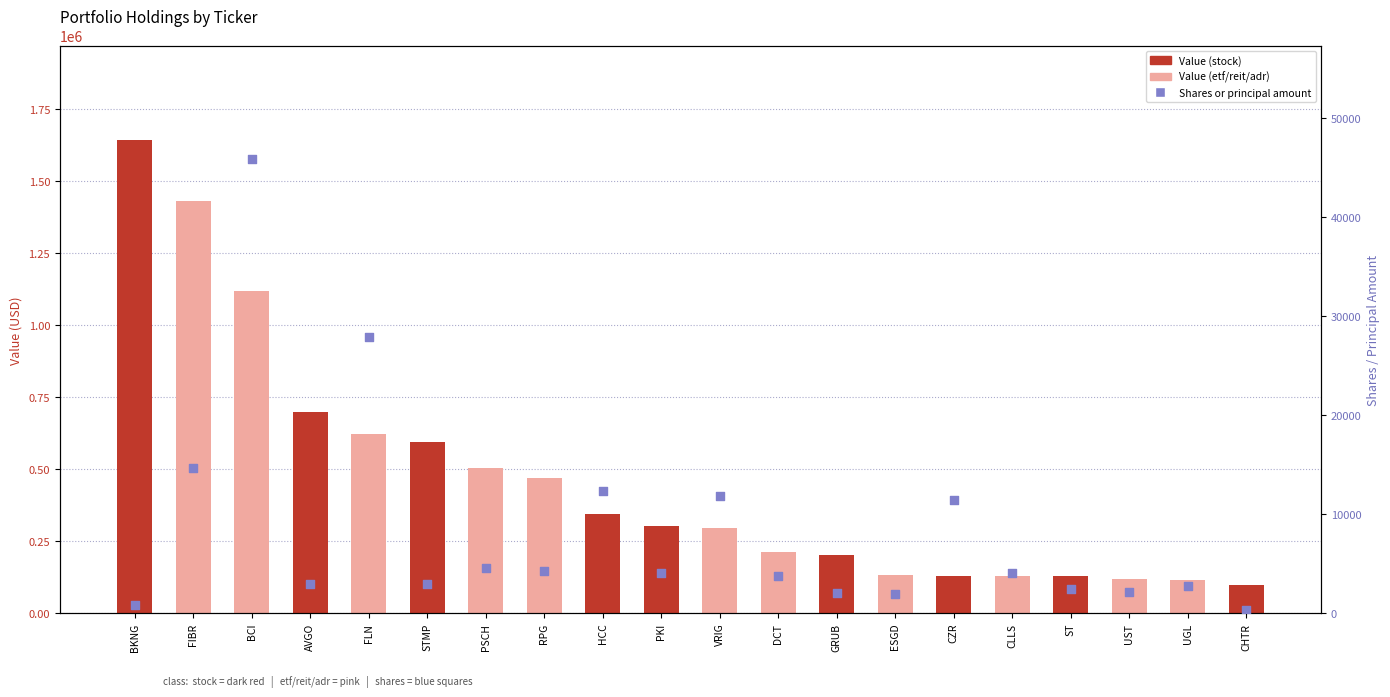

Which series has the largest total across all categories?

Value